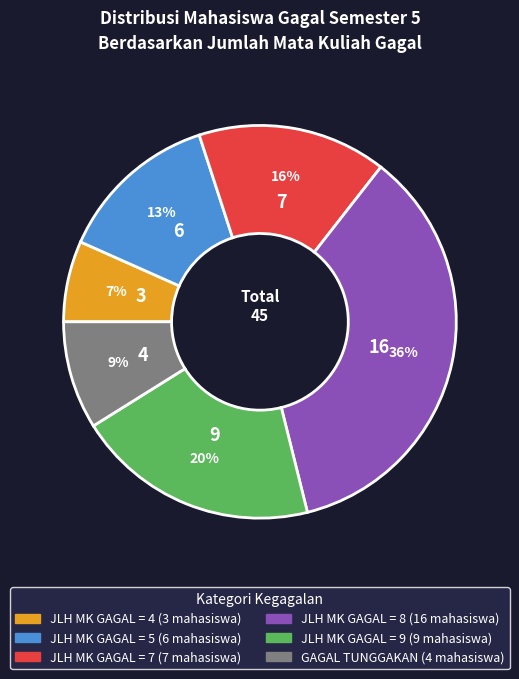

Which has a higher value, JLH MK GAGAL = 9 or JLH MK GAGAL = 7?

JLH MK GAGAL = 9